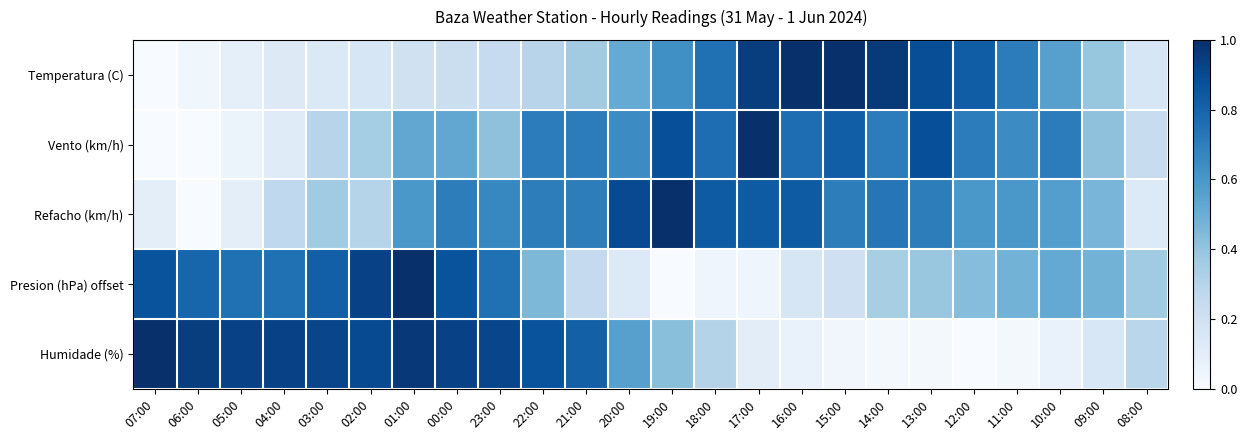

How many categories are shown in the chart?

24